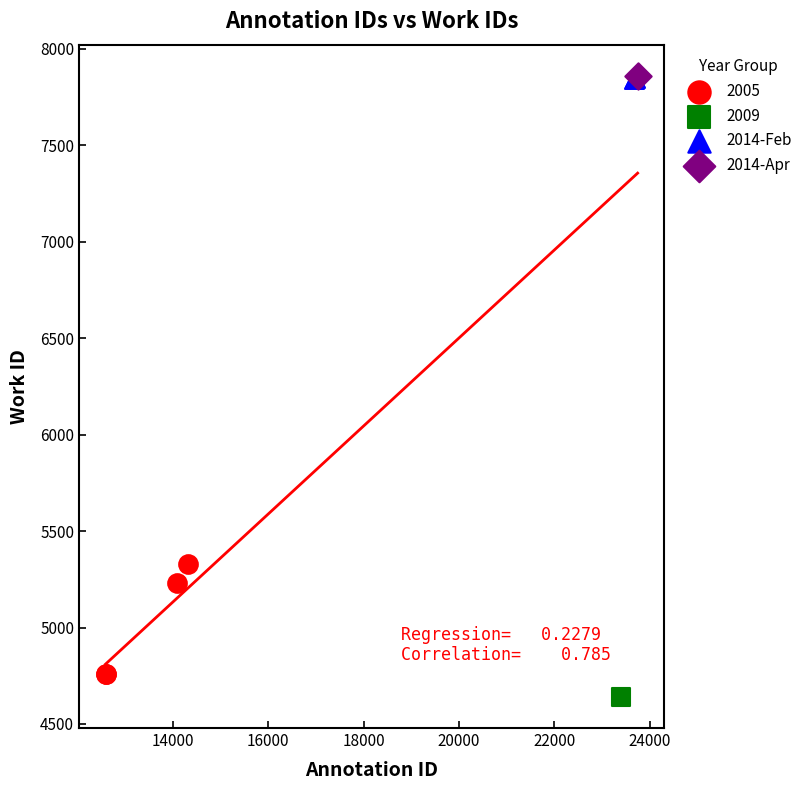

What are all the series names shown in the legend?

2005, 2009, 2014-Feb, 2014-Apr